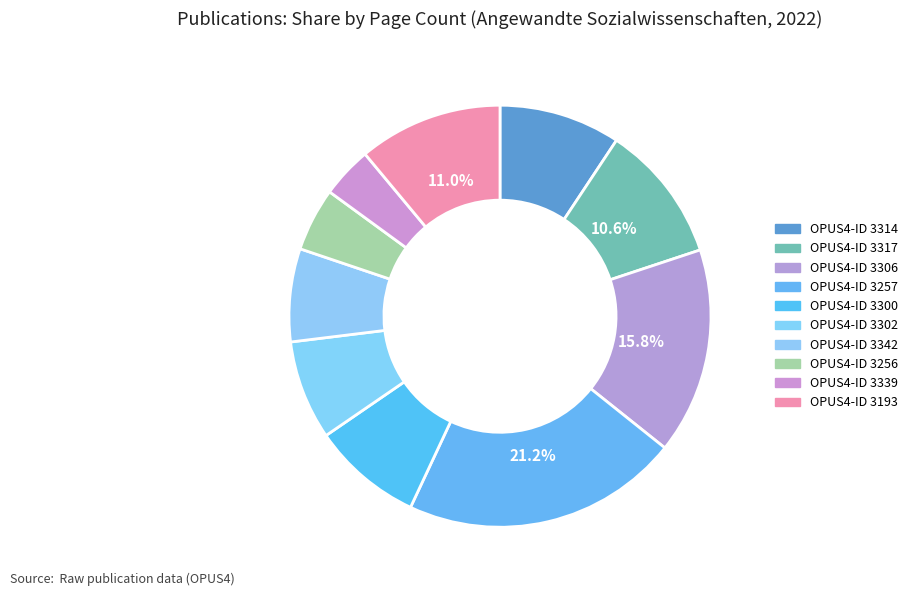

How many segments does this pie chart have?

10